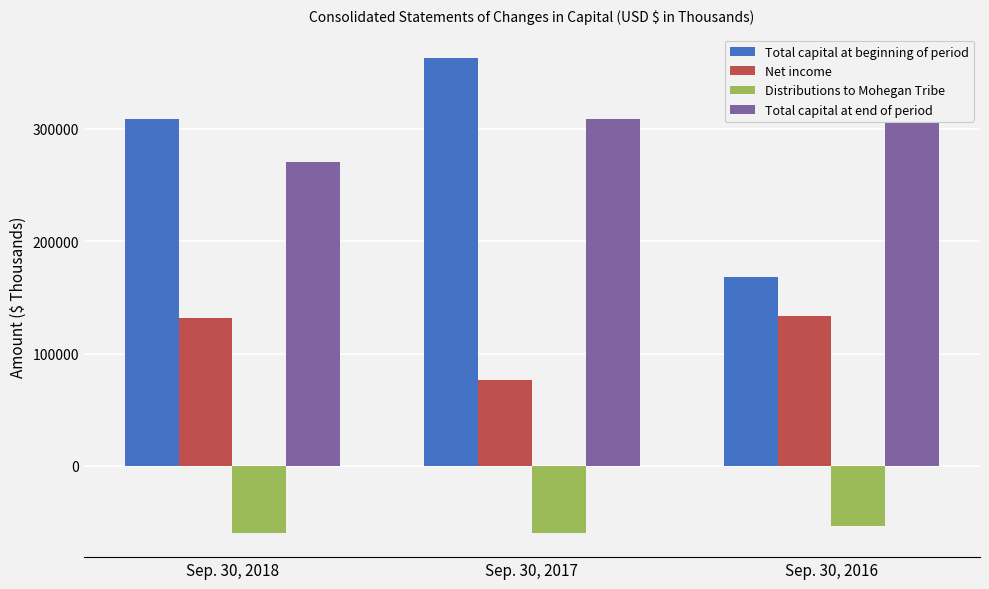

How many categories are shown in the chart?

3